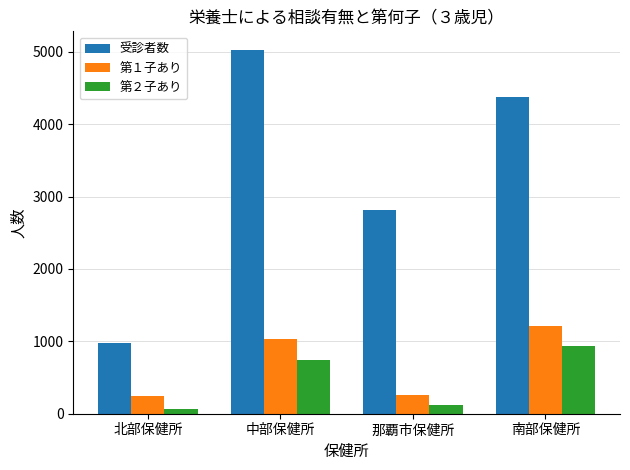

What position from the right is 北部保健所?

4